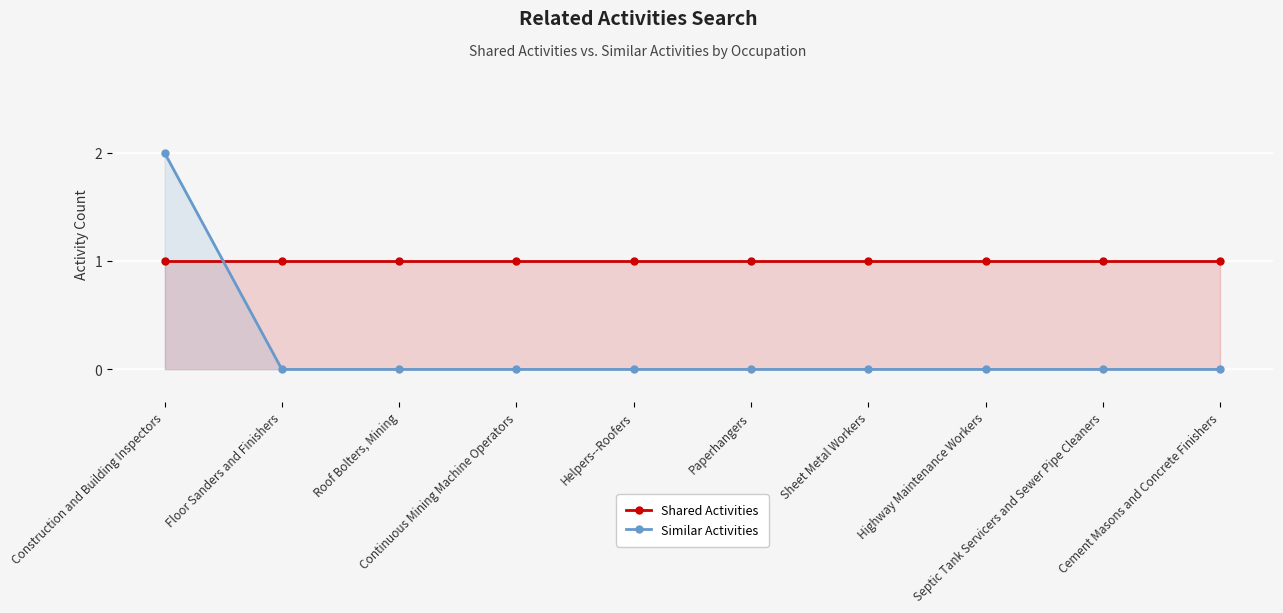

Rank the series at Paperhangers from highest to lowest value.

Shared Activities, Similar Activities